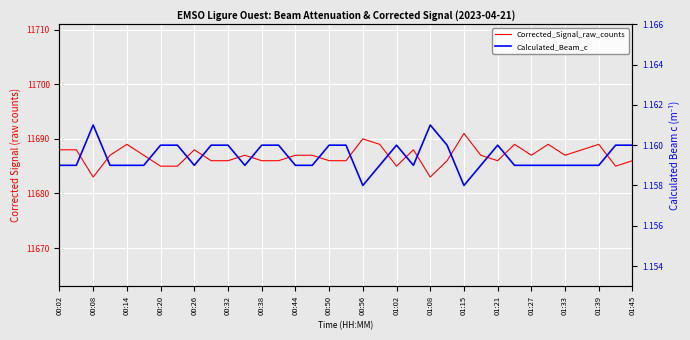

How many Corrected_Signal_raw_counts values are between 11686 and 11688?

22